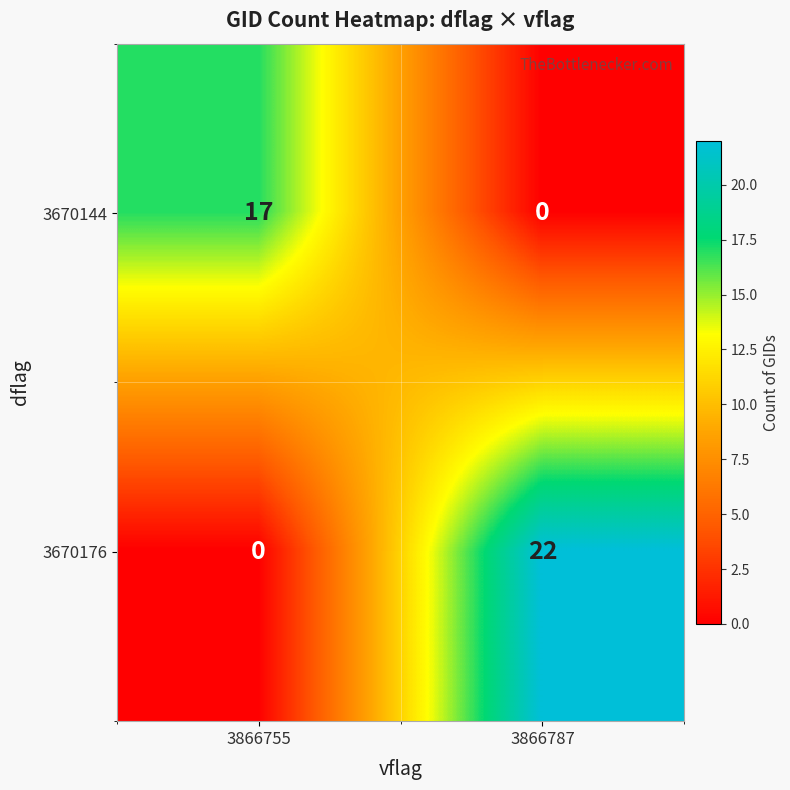

How many categories are shown in the chart?

2